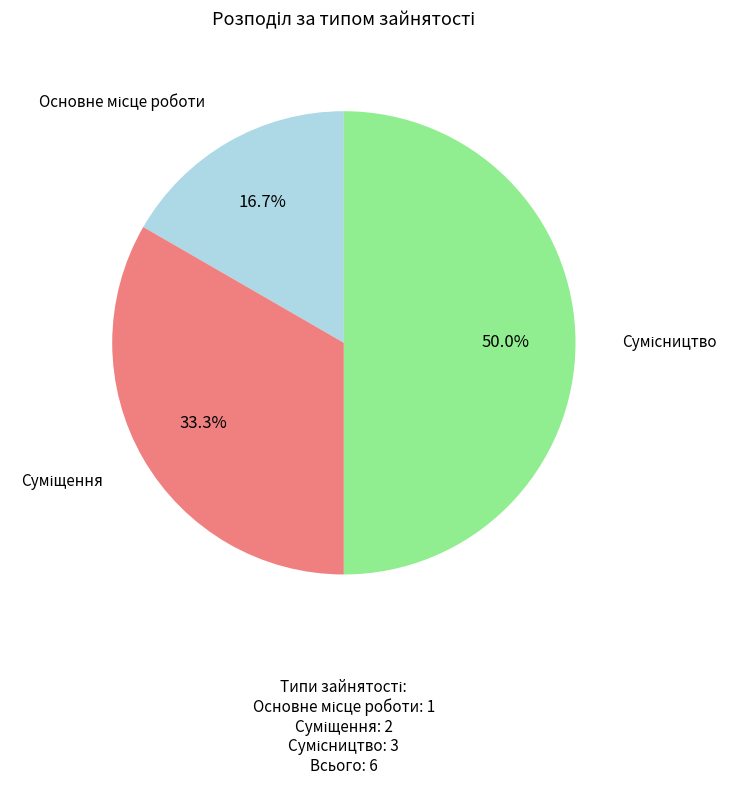

Approximately how many times larger is the value at Сумісництво compared to Основне місце роботи?

3.0